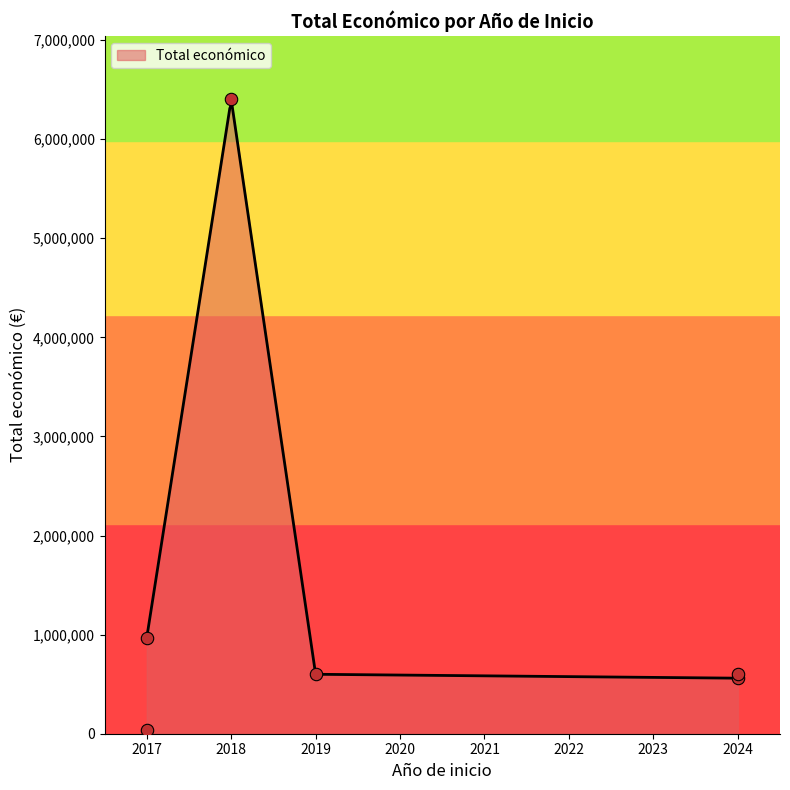

What is the ratio of the value at 2018 to the value at 2017?

6.6